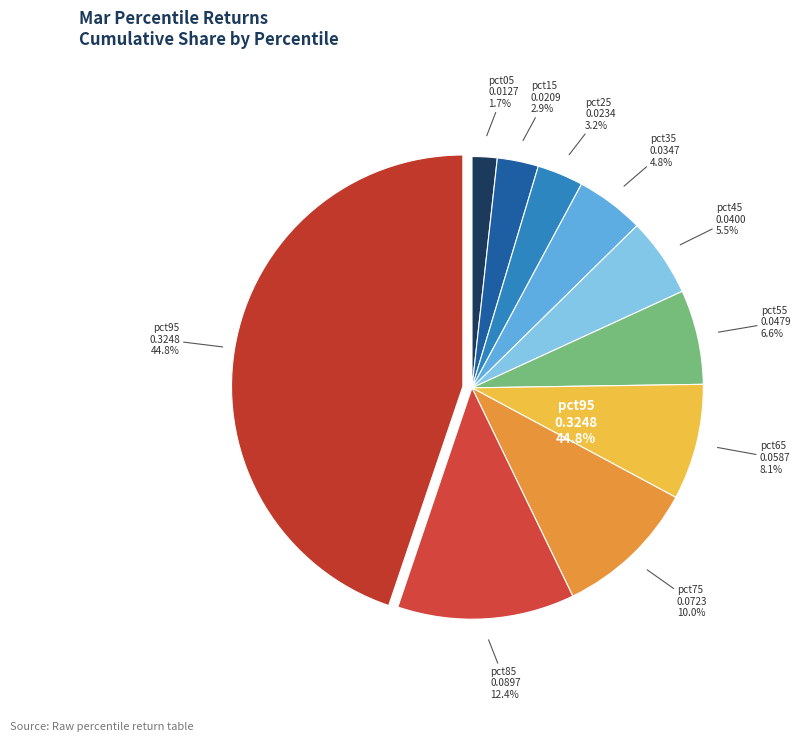

Does pct55 represent more than half of the total?

No